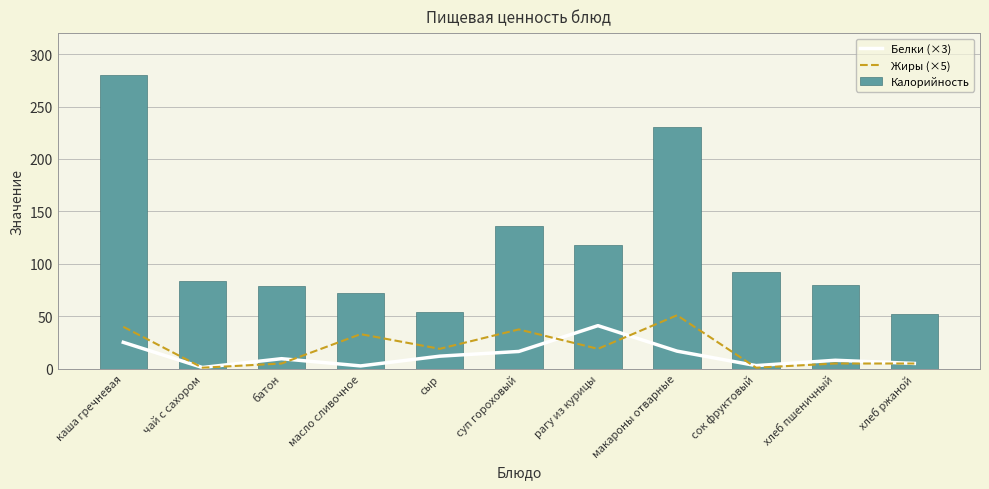

Reading left to right, list all the values displayed in this chart.

Белки (×3): 25.2	1.2	9.6	2.7	12.0	16.5	41.1	16.8	3.0	8.1	5.1
Жиры (×5): 40.0	1.0	5.0	33.0	19.0	37.5	19.0	51.0	1.0	5.0	5.0
Калорийность: 280.0	83.4	78.6	72.0	54.0	135.7	118.3	230.4	92.0	79.8	51.8